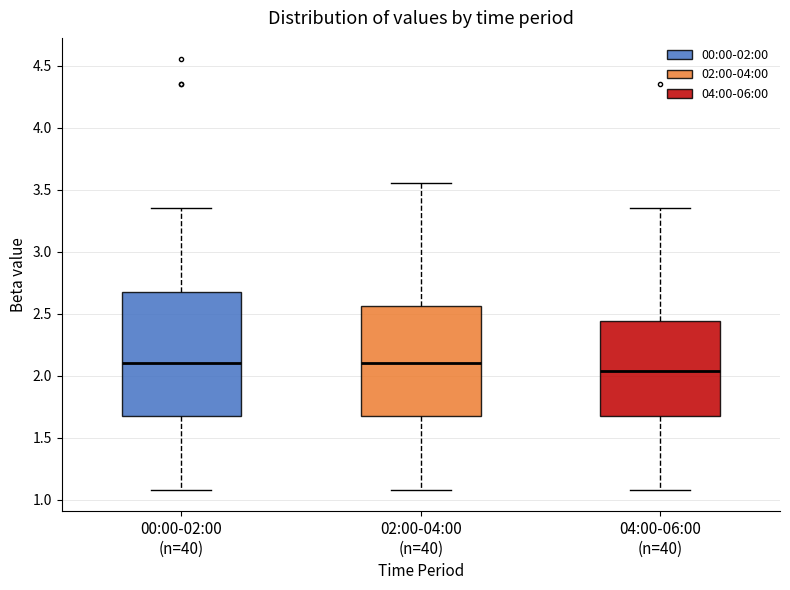

Reading left to right, read every box against the y-axis: the position of its median line, the range the box covers, and the ends of its whiskers. The values are not printed on the chart, so give them approximately, as read against the axis.

00:00-02:00 (n=40): median 2.10, box 1.65 to 2.70, whiskers 1.10 to 3.35
02:00-04:00 (n=40): median 2.10, box 1.65 to 2.55, whiskers 1.10 to 3.55
04:00-06:00 (n=40): median 2.05, box 1.65 to 2.45, whiskers 1.10 to 3.35